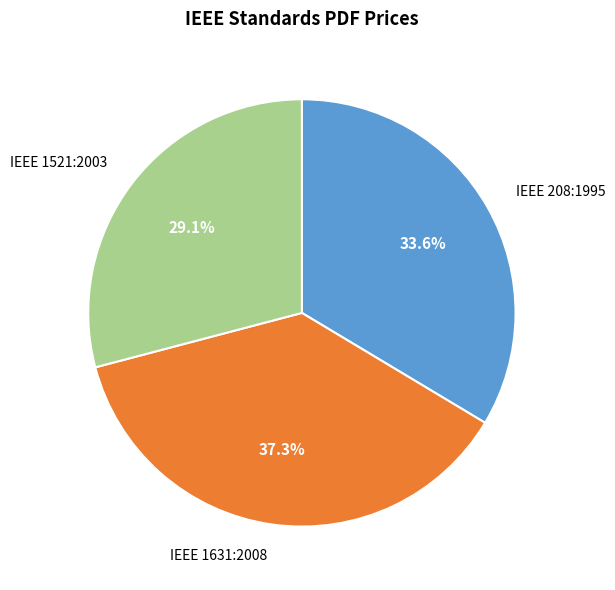

What is the total percentage of IEEE 1521:2003 and IEEE 1631:2008?

66.4%